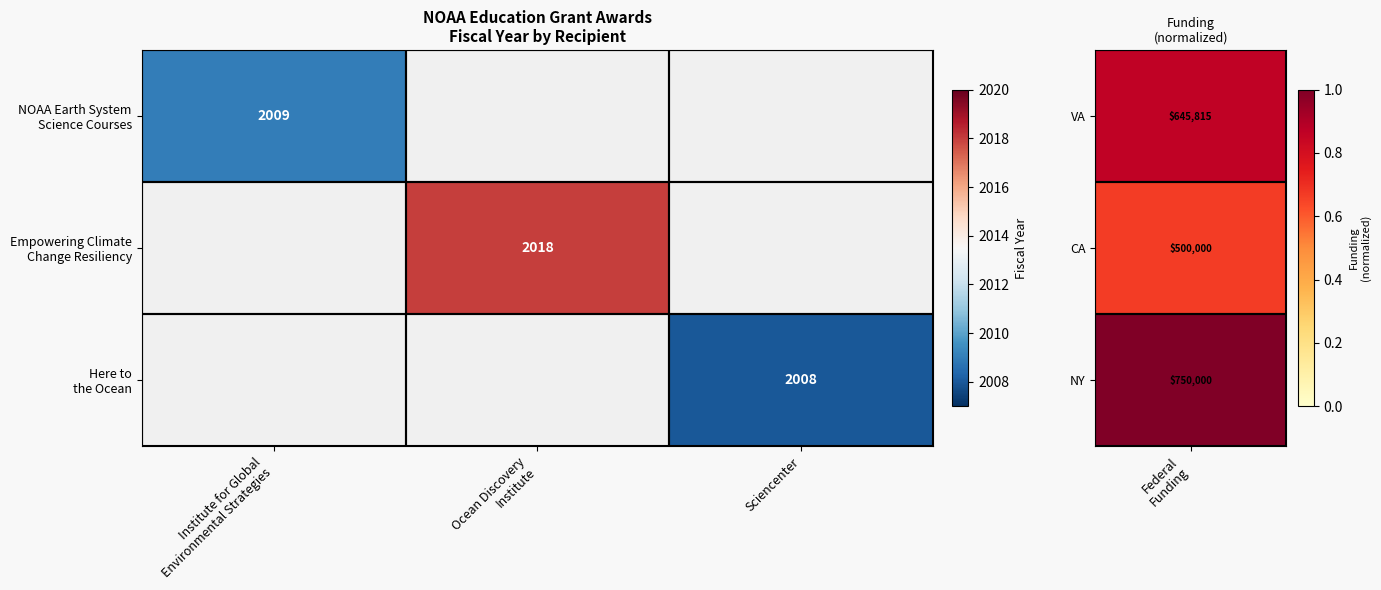

Which has a higher value, Sciencenter or Institute for Global
Environmental Strategies?

Institute for Global
Environmental Strategies